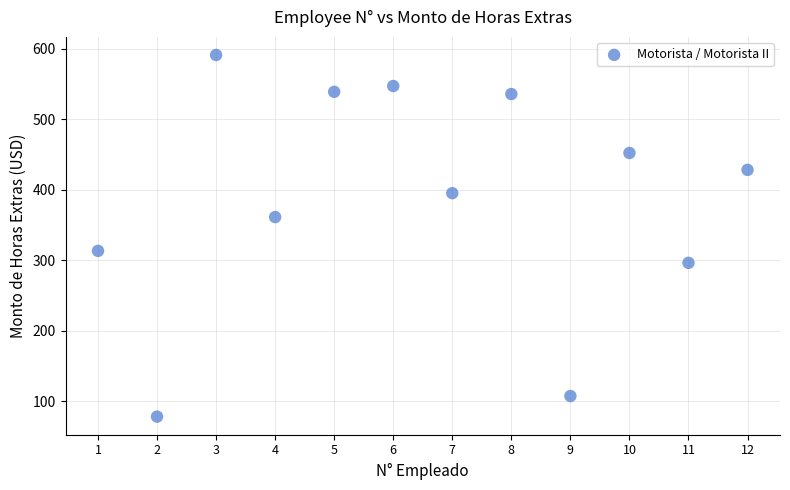

What is the range of X values (max minus min)?

11.0